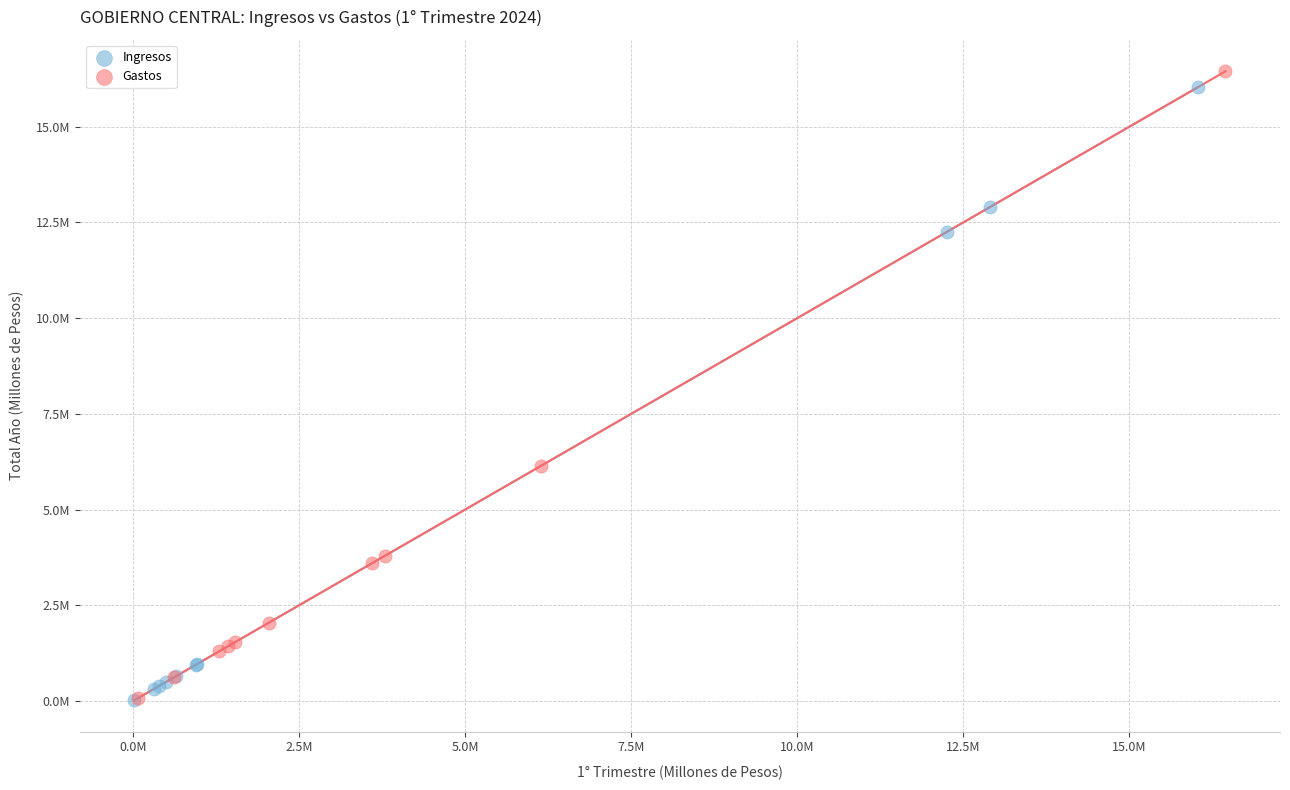

What are all the series names shown in the legend?

Ingresos, Gastos